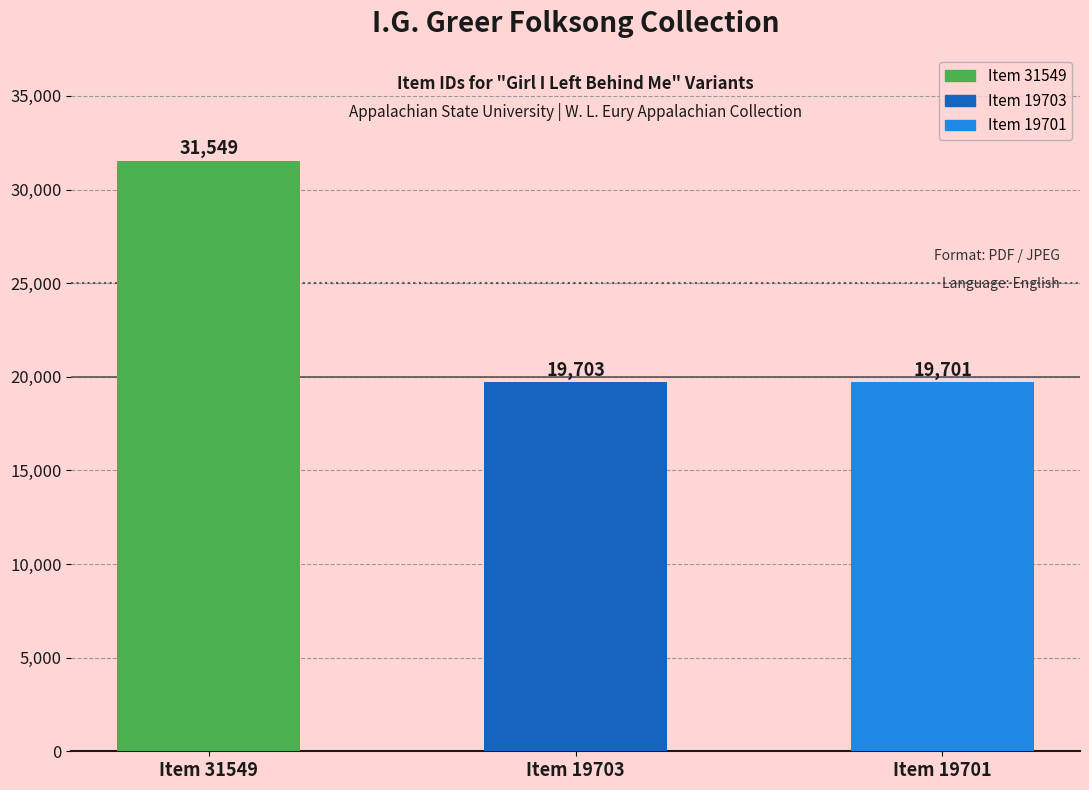

Reading left to right, transcribe all the data shown in this chart.

31549	19703	19701